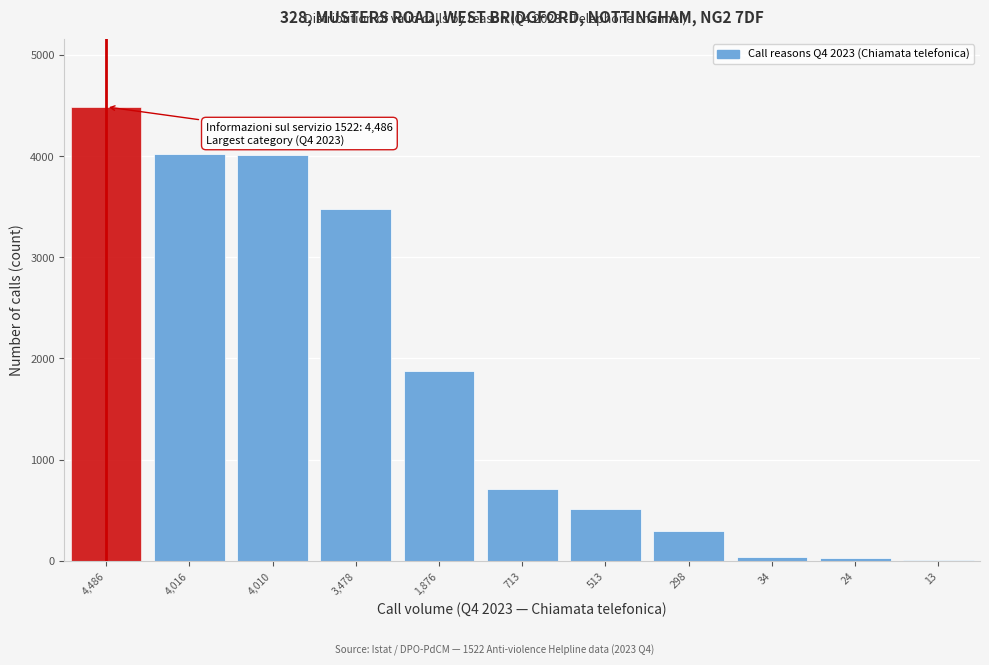

True or false: the data shows 713 at 713.

True